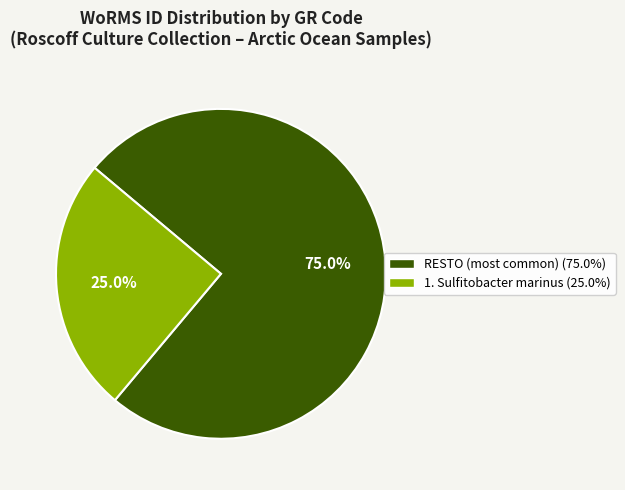

Is there any slice that represents more than half of the pie?

Yes